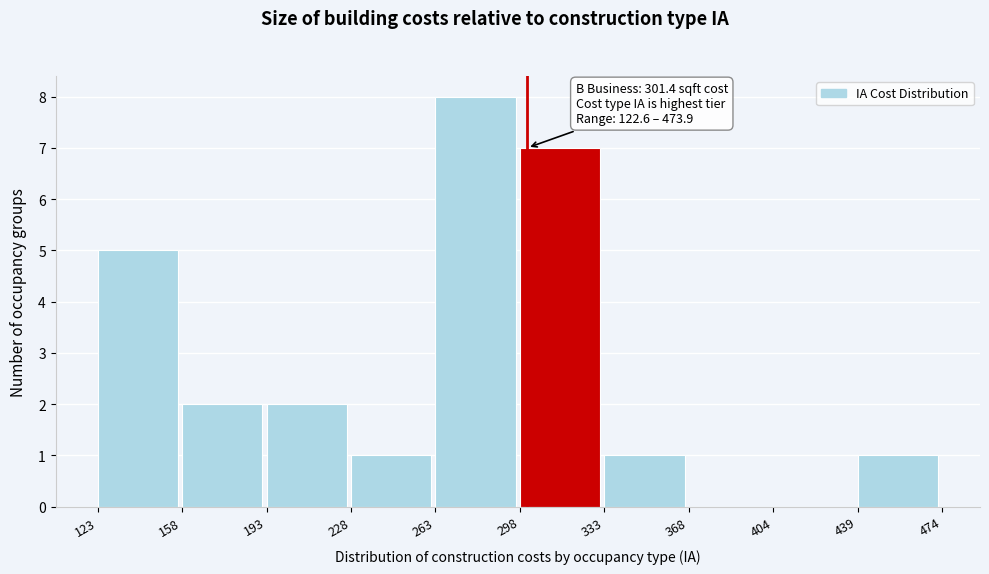

Which range on the x-axis has the tallest bar?

263 to 298